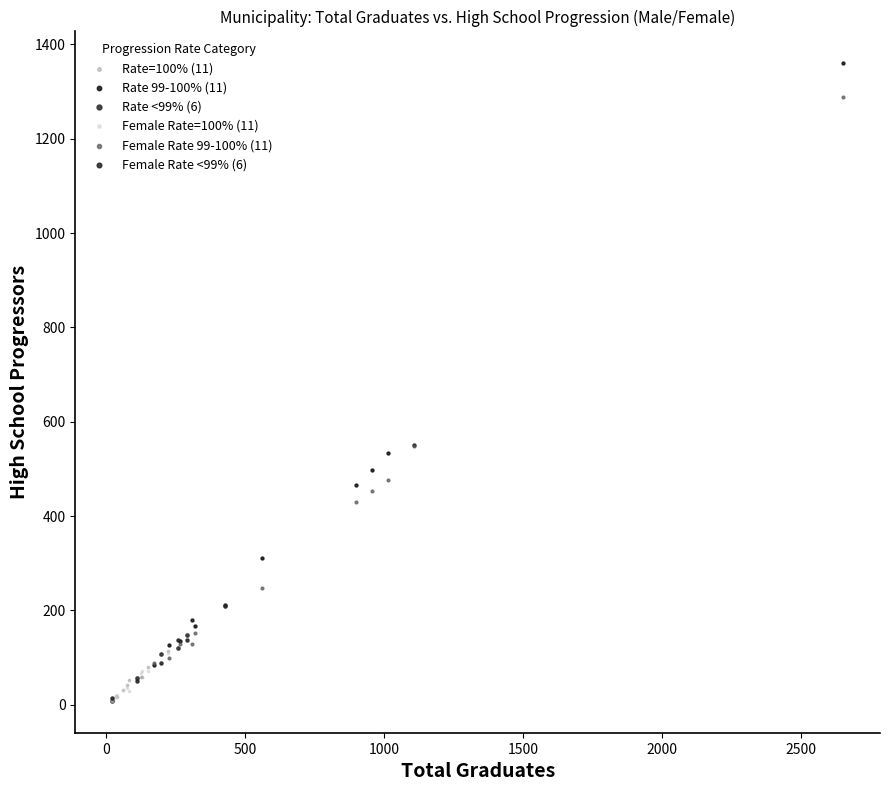

Which series has the largest Y range (max minus min)?

Rate 99-100% (11)